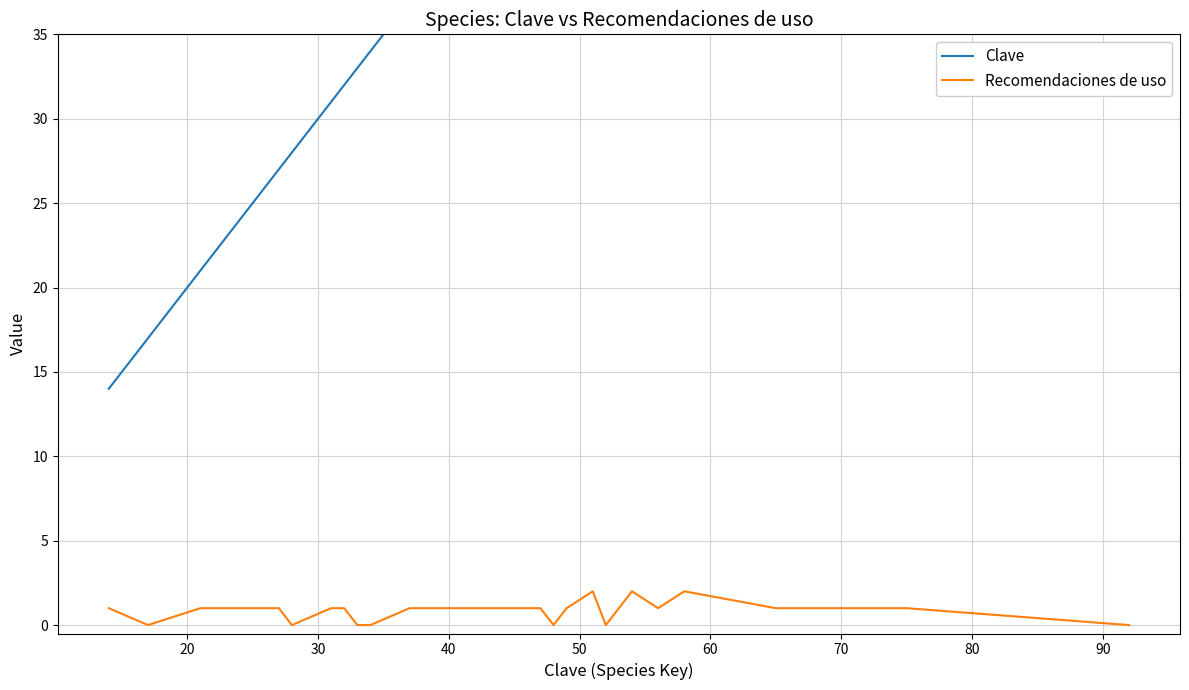

What are all the series names shown in the legend?

Clave, Recomendaciones de uso